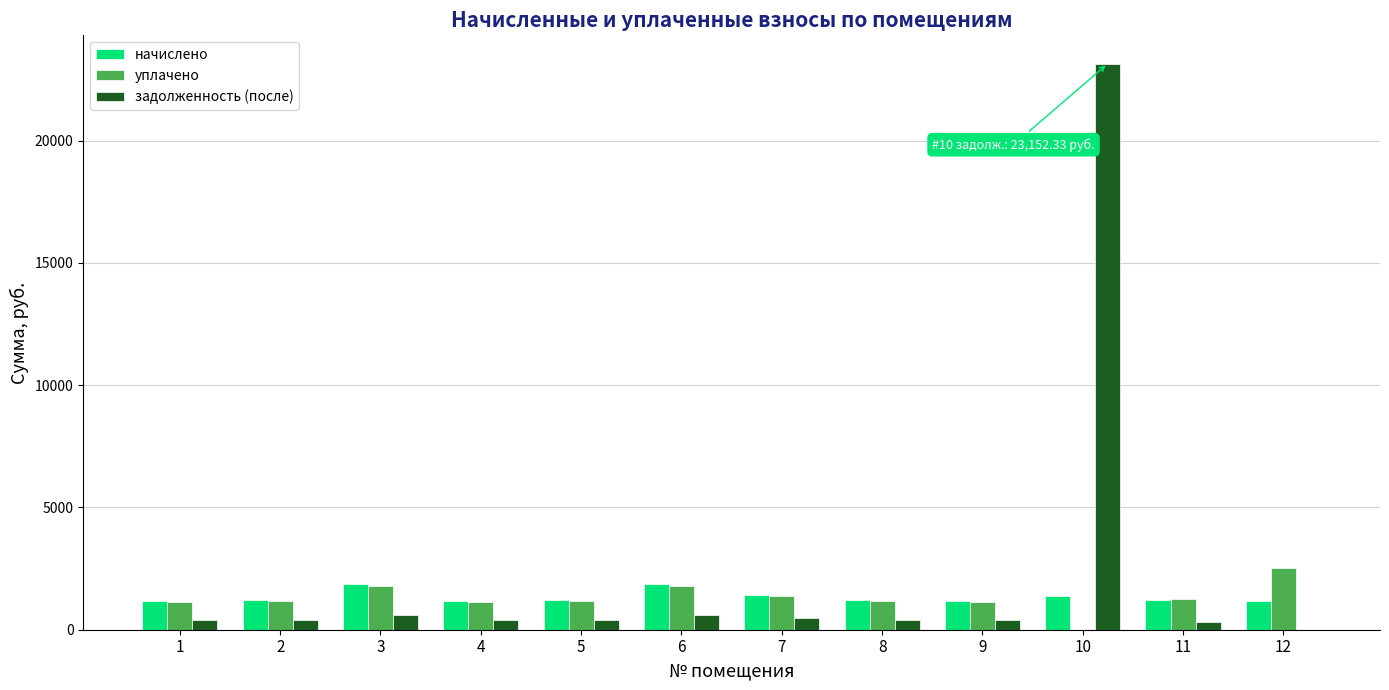

What is the greatest value displayed?

23152.3